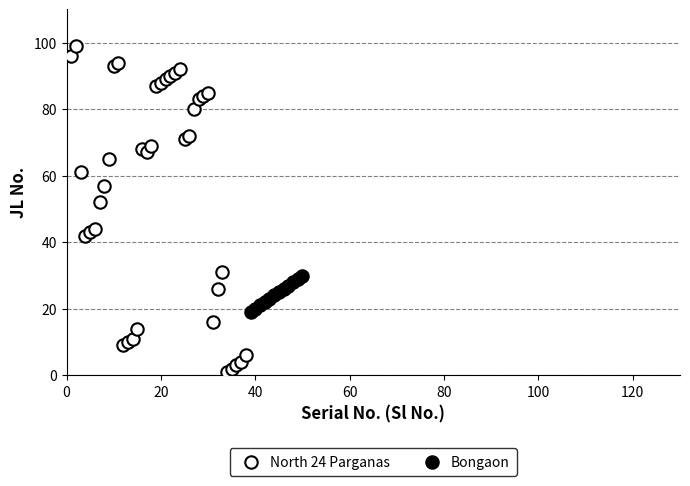

Which series contains the highest Y value?

North 24 Parganas